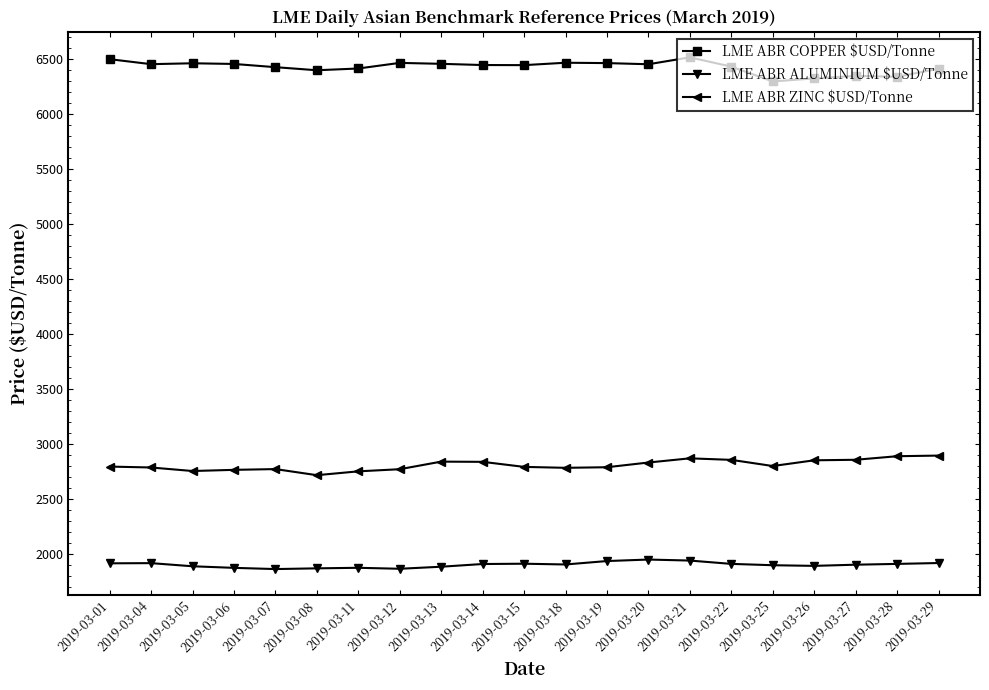

True or false: LME ABR ZINC $USD/Tonne has a value of 1322.4 at 2019-03-06.

False